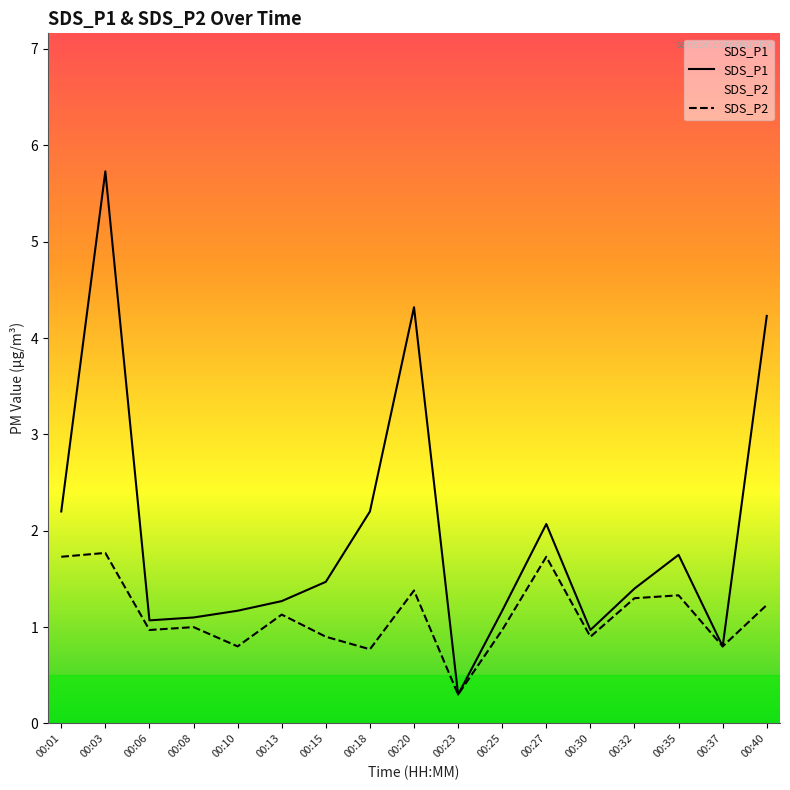

True or false: SDS_P1 and SDS_P2 cross at least once.

False